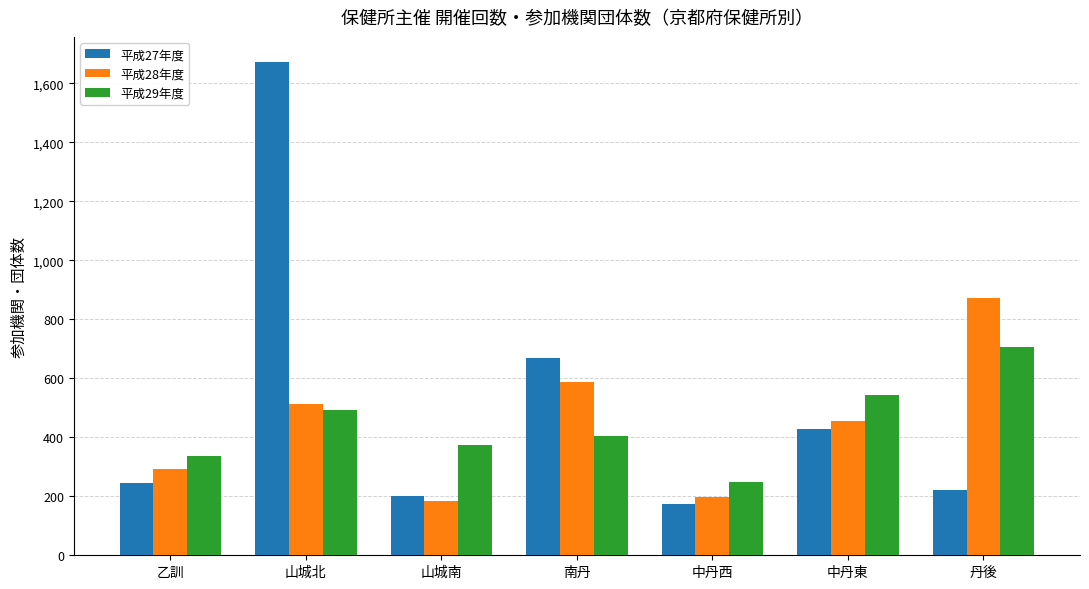

What is the difference between the highest and lowest values at 山城北?

1183